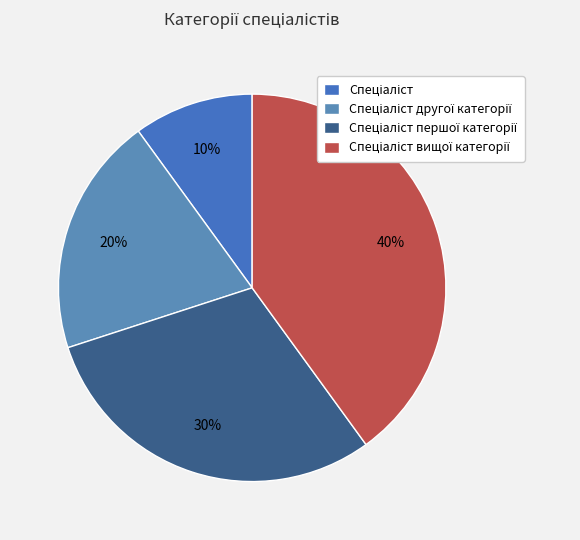

Count the number of slices in the pie.

4